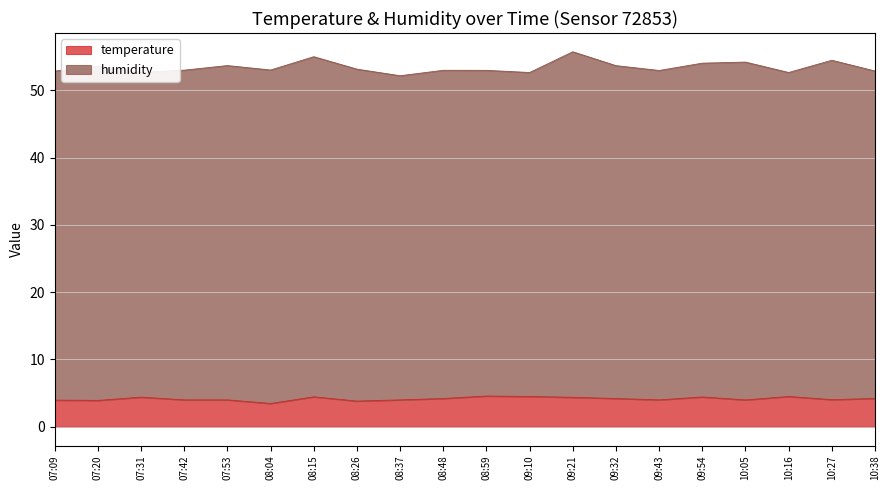

Does the chart display data point markers on the line(s)?

No